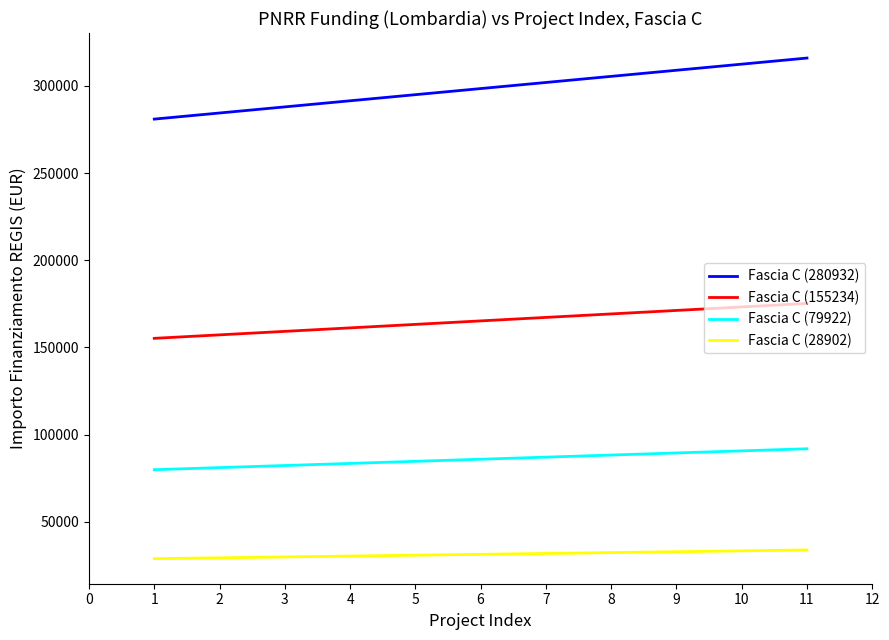

List the series in order of their peak value, highest first.

Fascia C (280932), Fascia C (155234), Fascia C (79922), Fascia C (28902)